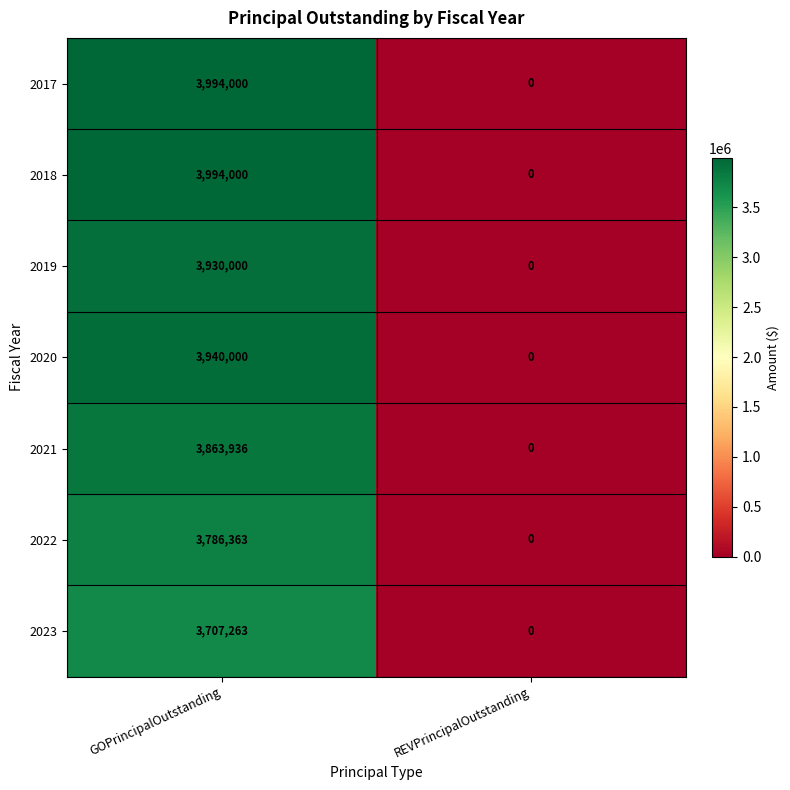

How many data points in 2017 are less than 3994000?

1